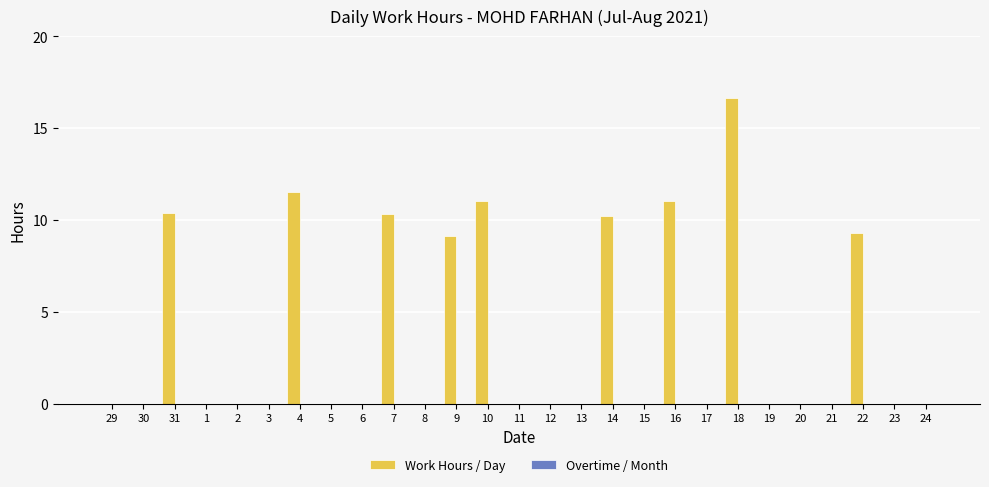

What is the sum of all values?

99.6